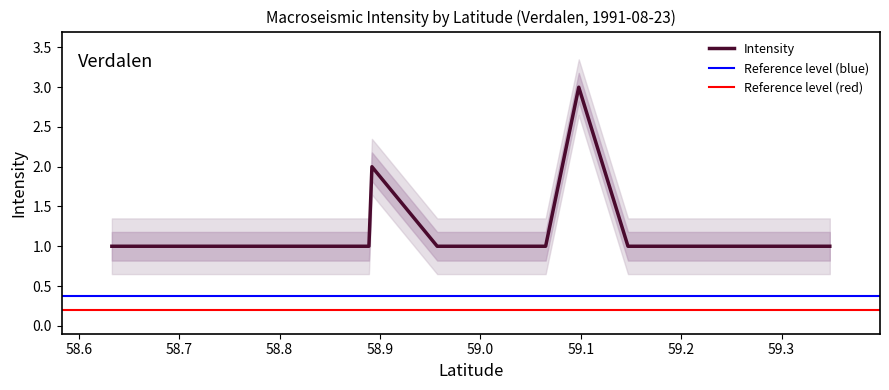

What is the value of the 21st point from the left?

1